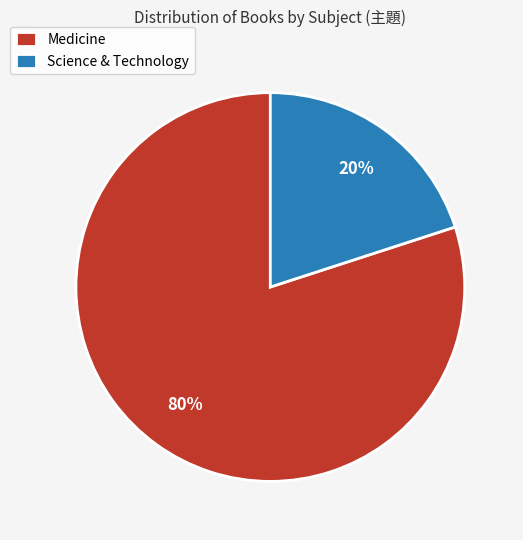

Count the number of slices in the pie.

2